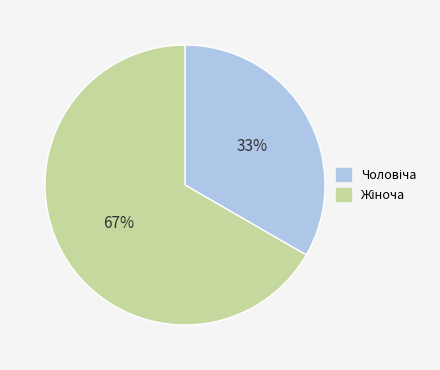

Is there any slice that represents more than half of the pie?

Yes